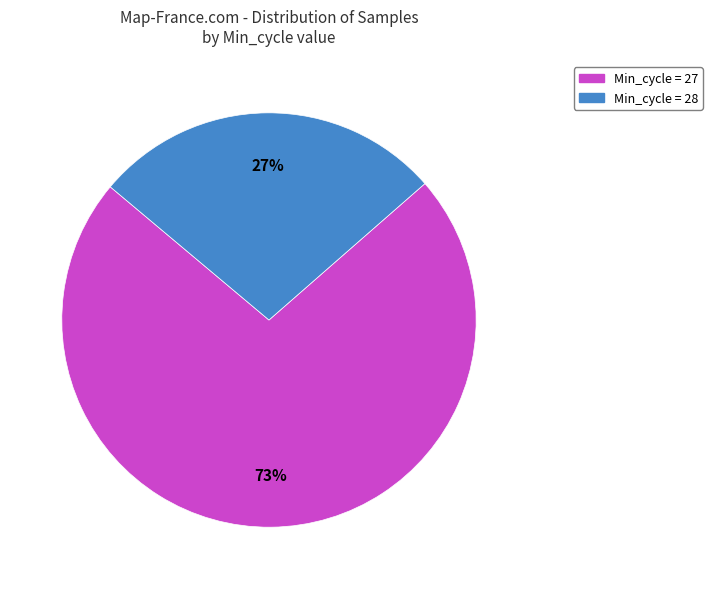

Approximately how many times larger is the value at Min_cycle = 28 compared to Min_cycle = 27?

0.4